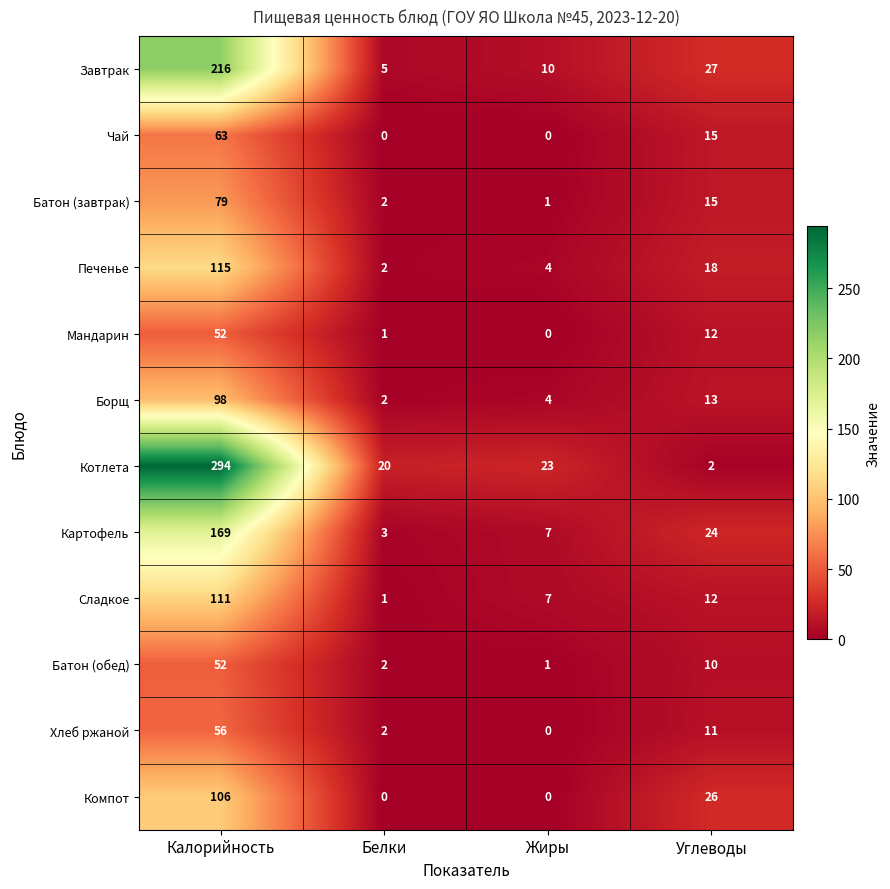

What is the highest value of the Хлеб ржаной series?

56